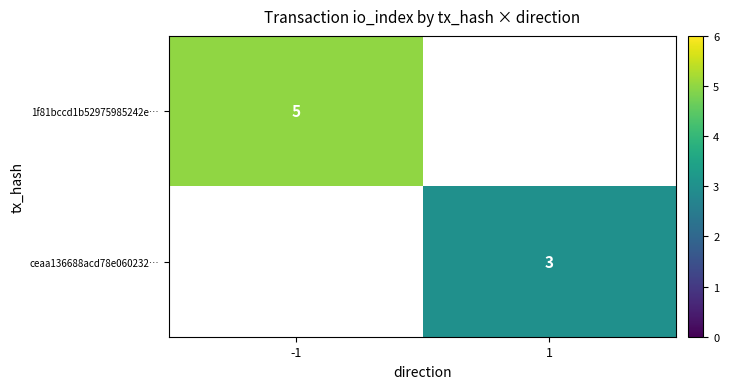

The value of 1f81bccd1b52975985242e… at -1 is 5. True or false?

True